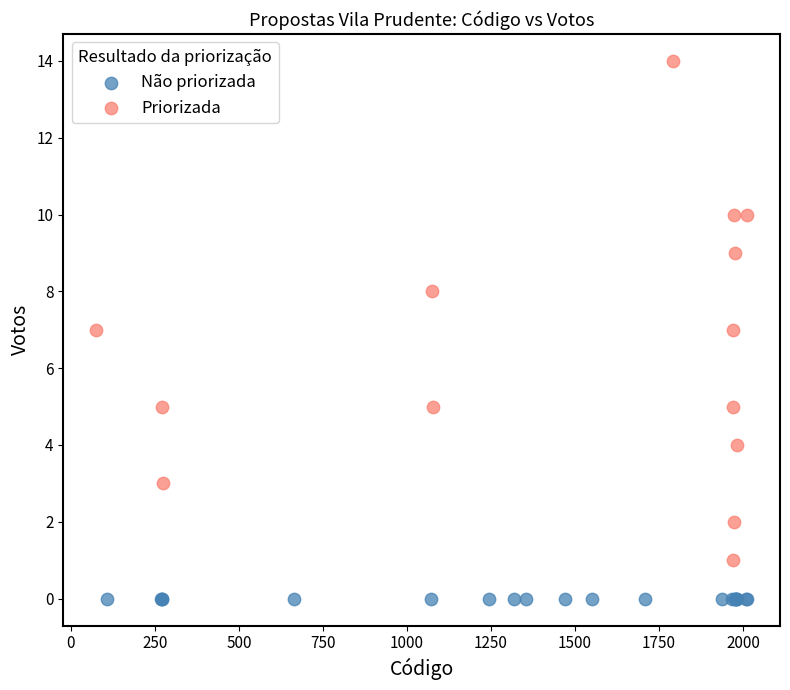

Which series reaches the minimum Y coordinate?

Não priorizada